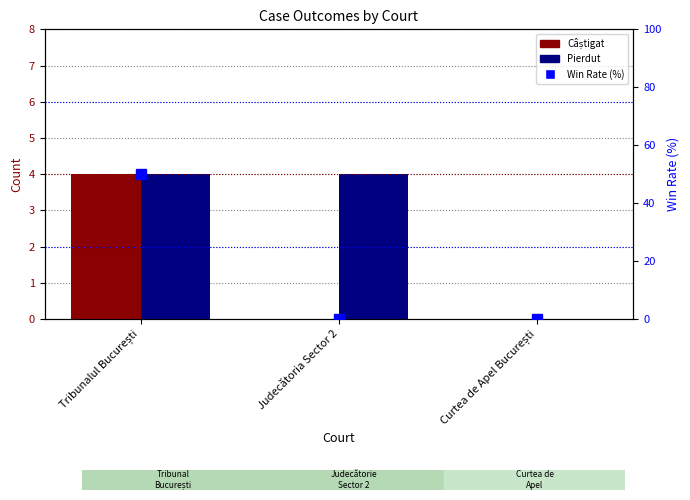

What is the sum of the Pierdut values at Curtea de Apel București and Judecătoria Sector 2?

4